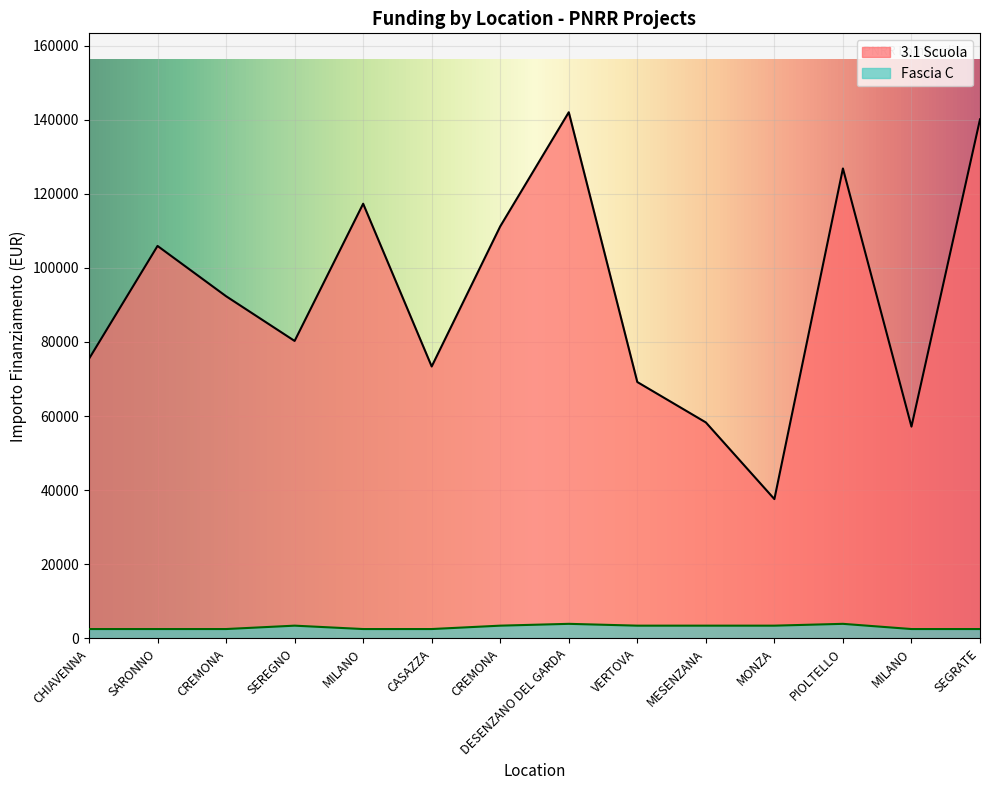

What is the maximum value for Fascia C?

3903.0